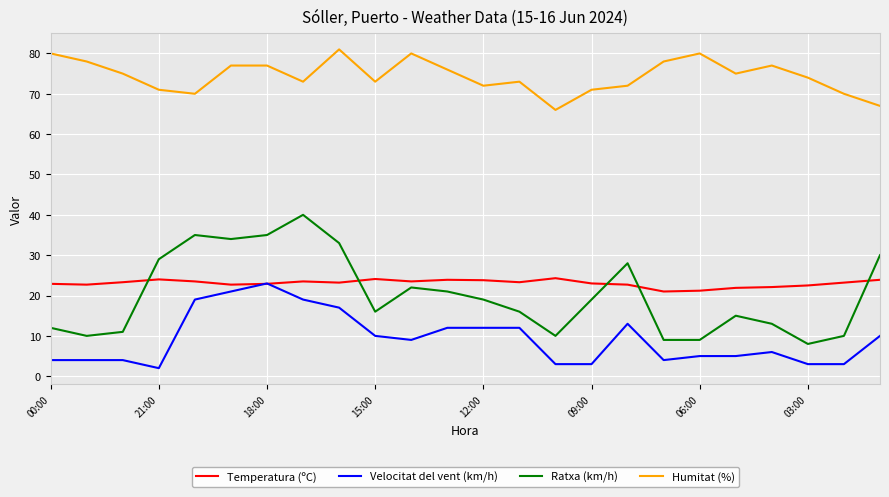

List the series in order of their peak value, lowest first.

Velocitat del vent (km/h), Temperatura (ºC), Ratxa (km/h), Humitat (%)